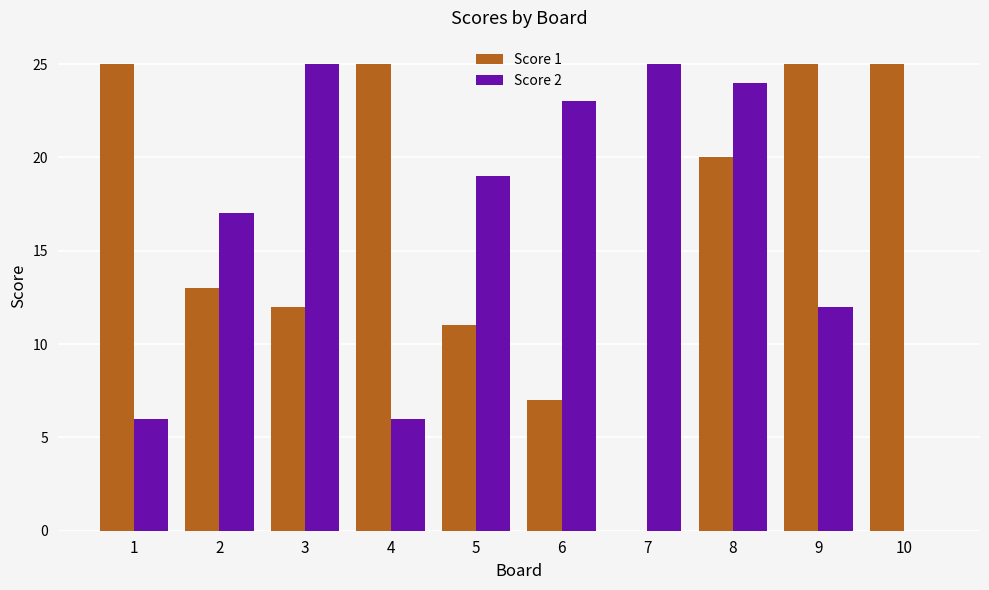

At which label is Score 2 closest to 12?

9